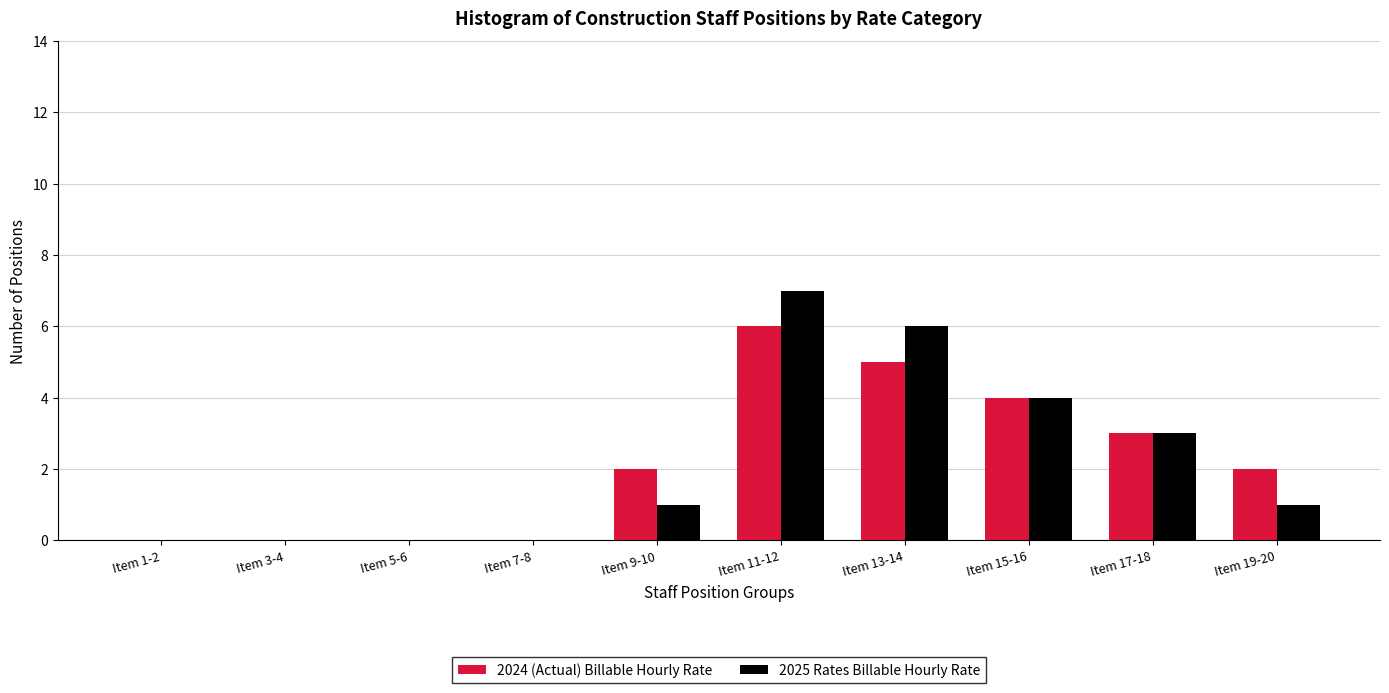

Reading left to right, extract all data points from this chart.

2024 (Actual) Billable Hourly Rate: Item 1-2=0	Item 3-4=0	Item 5-6=0	Item 7-8=0	Item 9-10=2	Item 11-12=6	Item 13-14=5	Item 15-16=4	Item 17-18=3	Item 19-20=2
2025 Rates Billable Hourly Rate: Item 1-2=0	Item 3-4=0	Item 5-6=0	Item 7-8=0	Item 9-10=1	Item 11-12=7	Item 13-14=6	Item 15-16=4	Item 17-18=3	Item 19-20=1